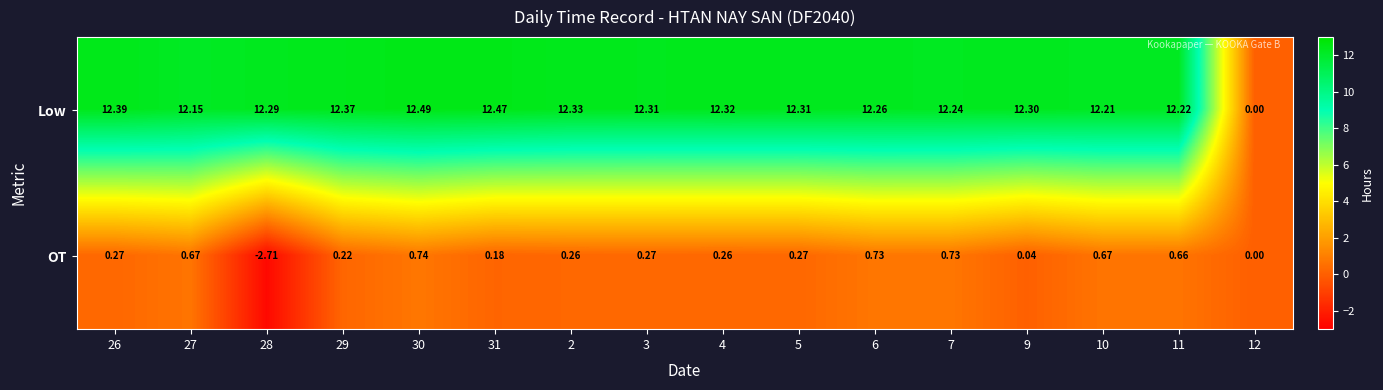

Is the value of Low at 30 greater than the value of OT at 9?

Yes